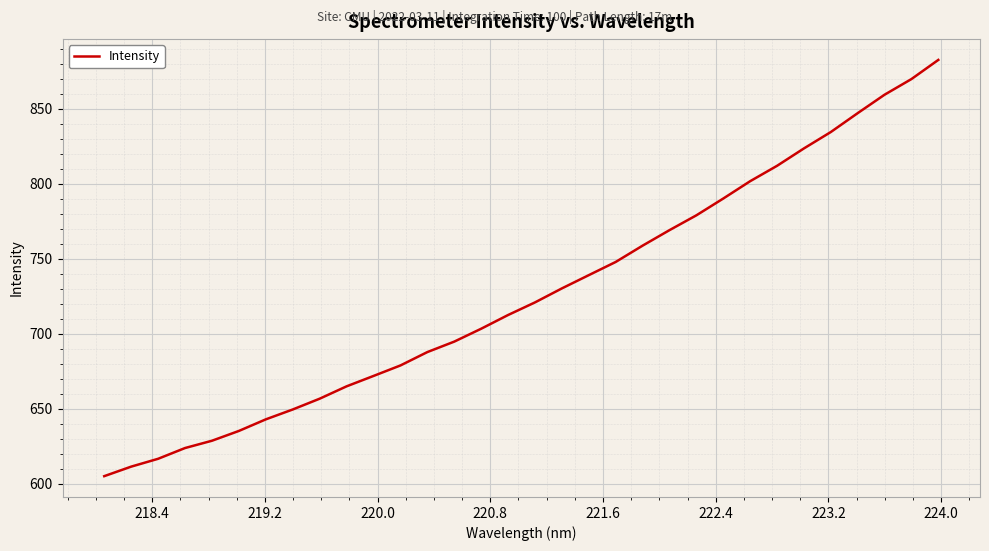

What is the average value?

726.4